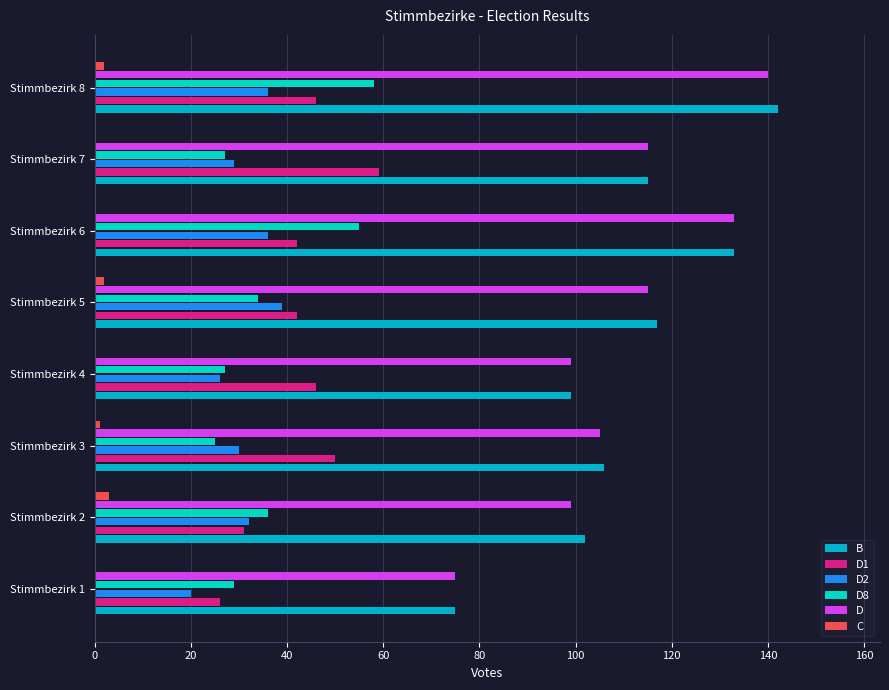

Which category has the highest value in the D1 series?

Stimmbezirk 7